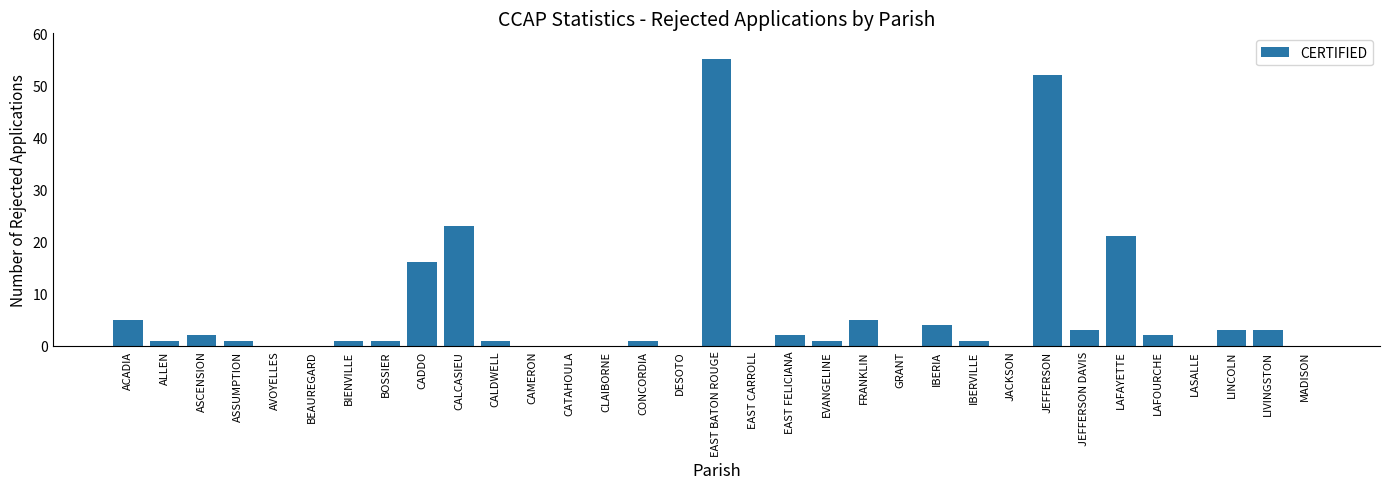

Reading right to left, what are all the values shown in this chart?

MADISON=0	LIVINGSTON=3	LINCOLN=3	LASALLE=0	LAFOURCHE=2	LAFAYETTE=21	JEFFERSON DAVIS=3	JEFFERSON=52	JACKSON=0	IBERVILLE=1	IBERIA=4	GRANT=0	FRANKLIN=5	EVANGELINE=1	EAST FELICIANA=2	EAST CARROLL=0	EAST BATON ROUGE=55	DESOTO=0	CONCORDIA=1	CLAIBORNE=0	CATAHOULA=0	CAMERON=0	CALDWELL=1	CALCASIEU=23	CADDO=16	BOSSIER=1	BIENVILLE=1	BEAUREGARD=0	AVOYELLES=0	ASSUMPTION=1	ASCENSION=2	ALLEN=1	ACADIA=5